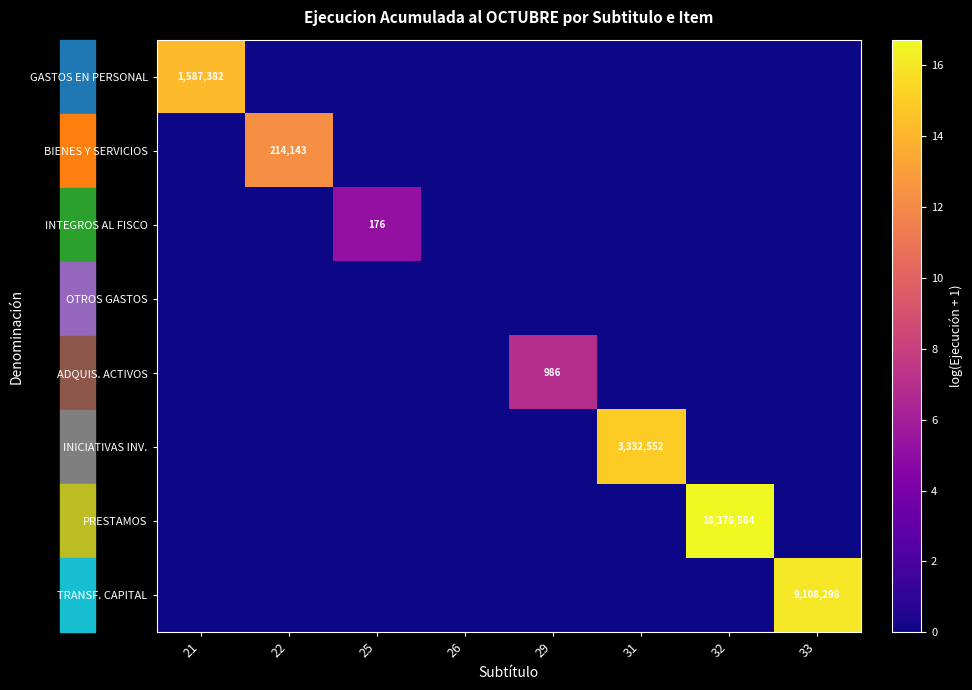

True or false: TRANSF. CAPITAL has a value of 9108298 at 33.

True